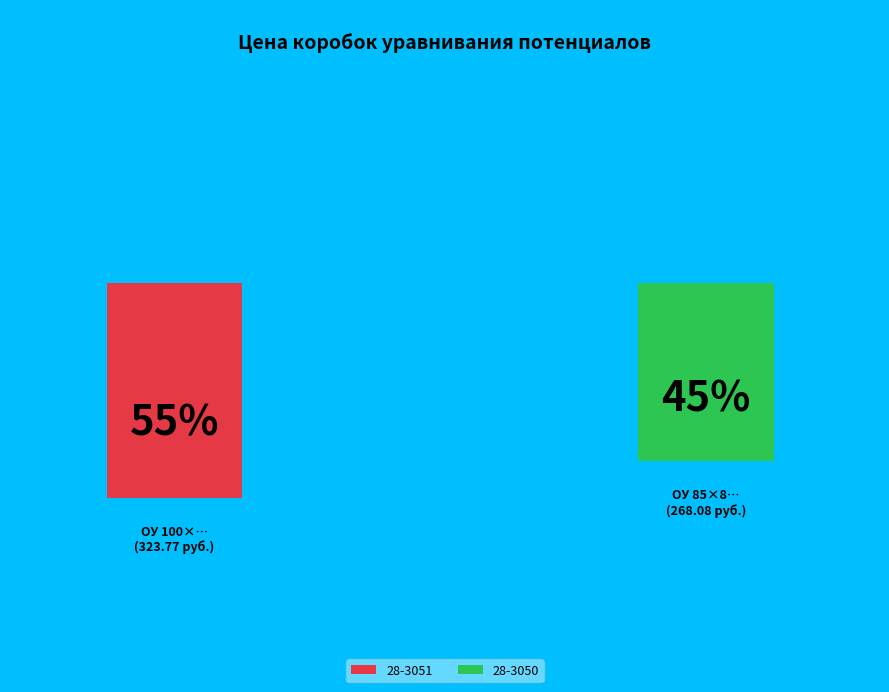

To the nearest percent, what is the average slice percentage?

50%